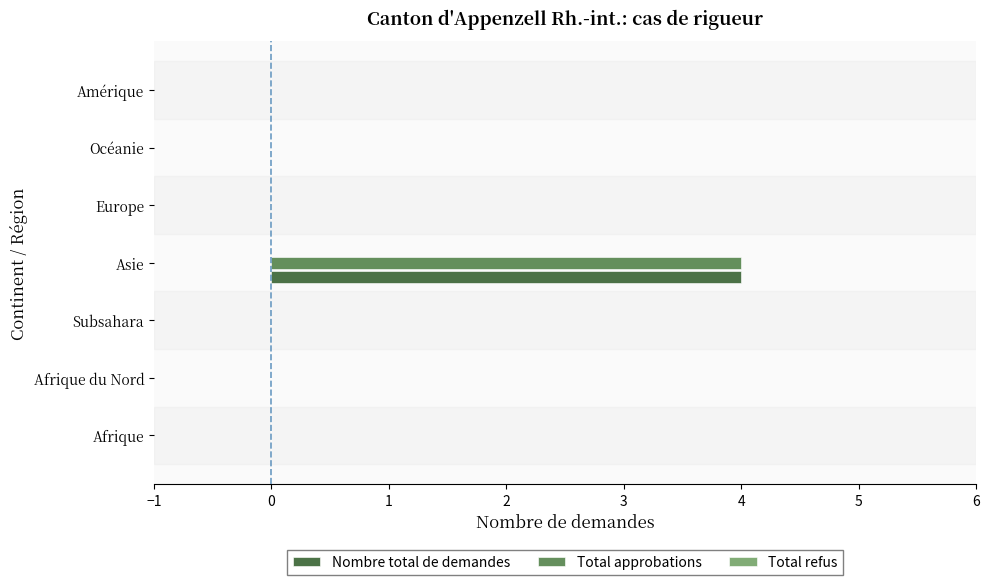

The value of Total approbations at Subsahara is 0. True or false?

True